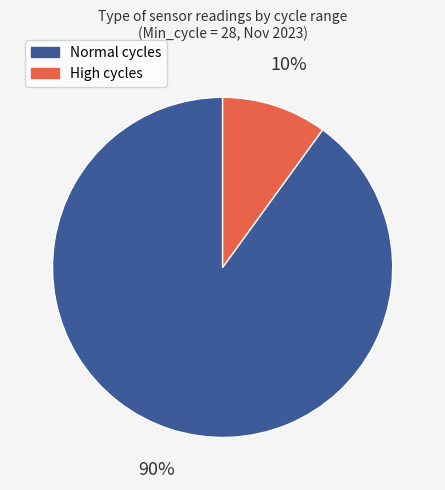

To the nearest percent, what is the average slice percentage?

50%